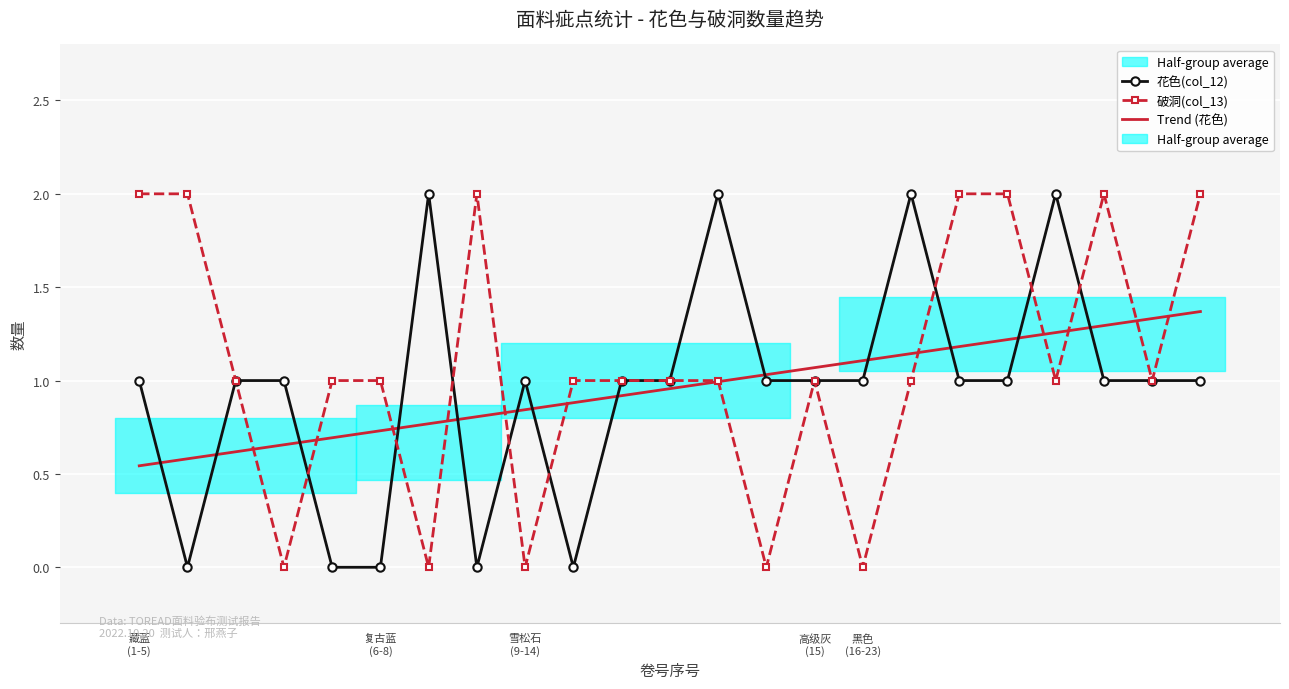

Count the number of categories in the chart.

23